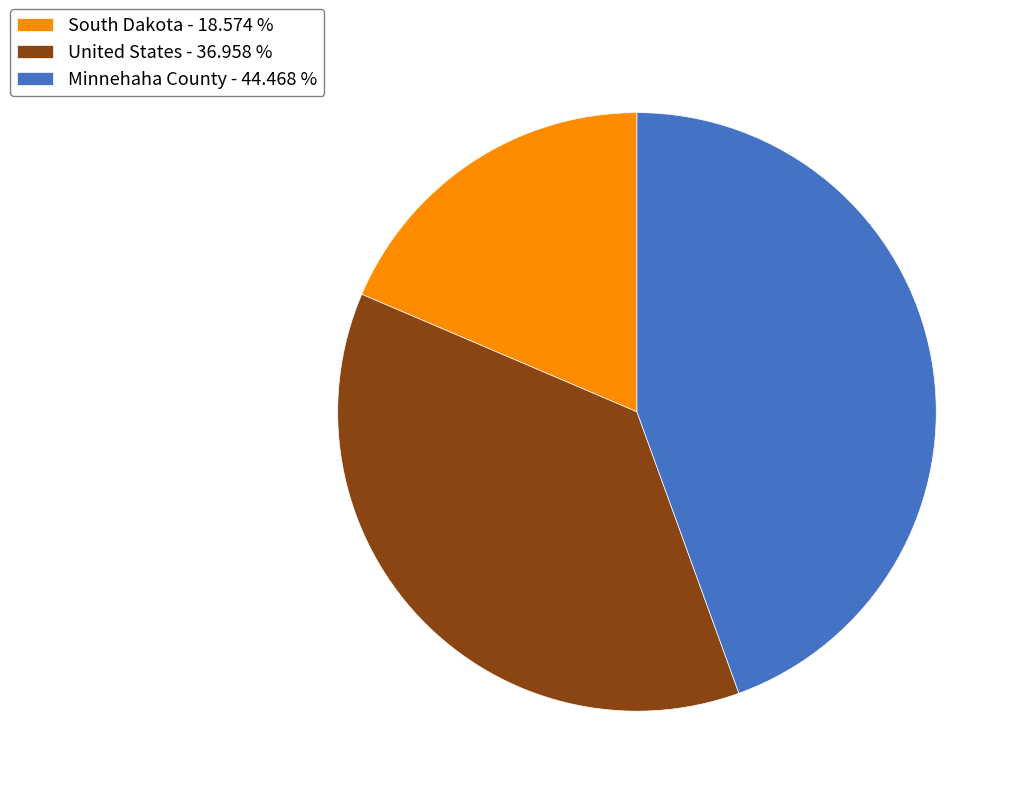

What is the smallest slice in the pie chart?

South Dakota